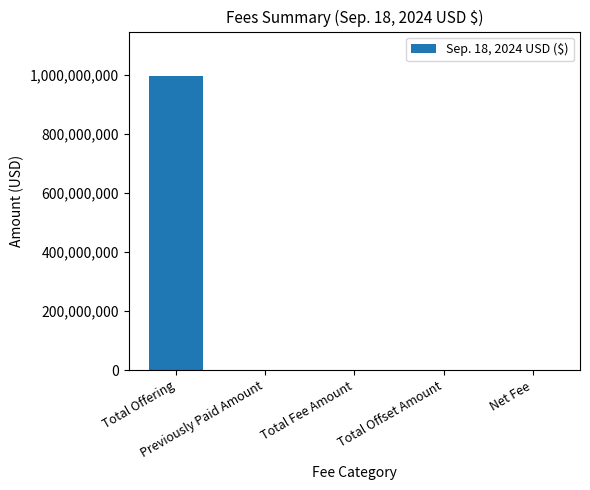

The chart shows a value of 476842948.5 at Previously Paid Amount. True or false?

False